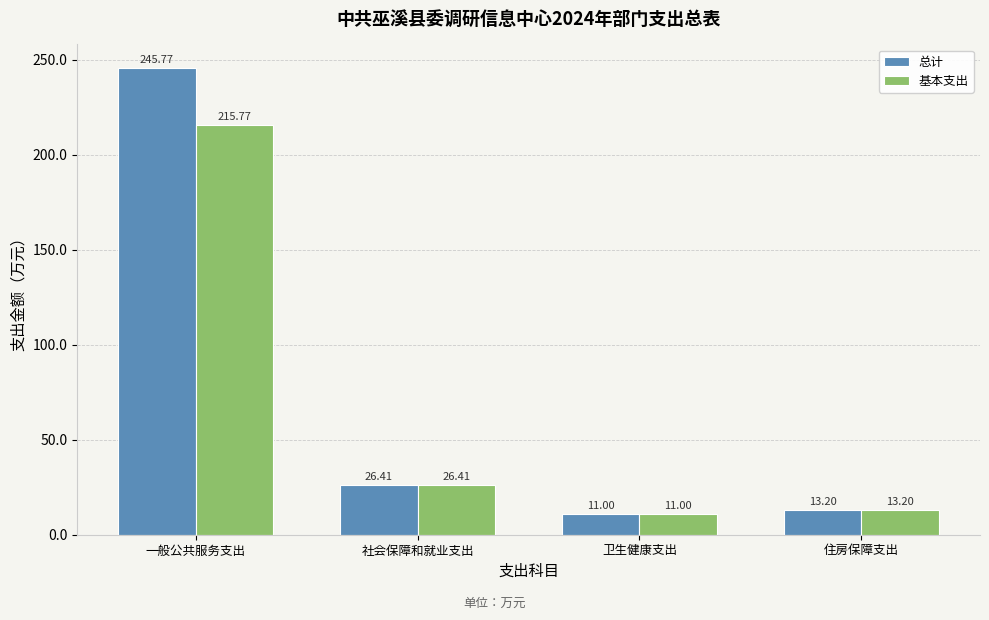

What is the sum of all 总计 values?

296.4